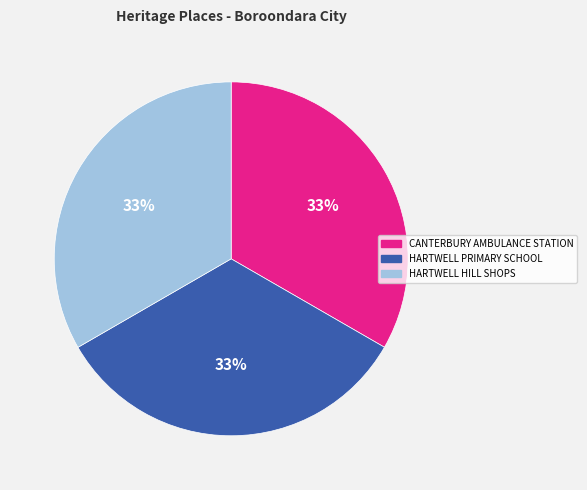

True or false: HARTWELL HILL SHOPS accounts for 33% of the total.

True